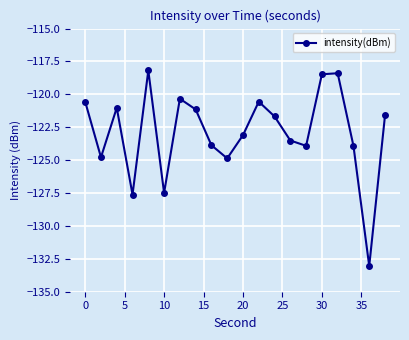

What is the greatest value displayed?

-118.2